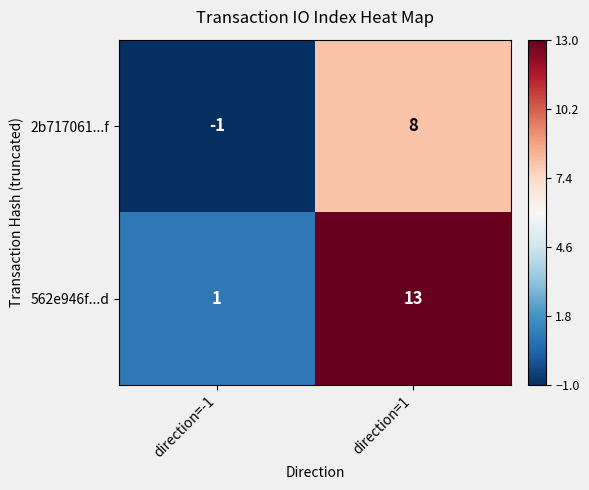

The value of 2b717061...f at direction=-1 is -1. True or false?

True